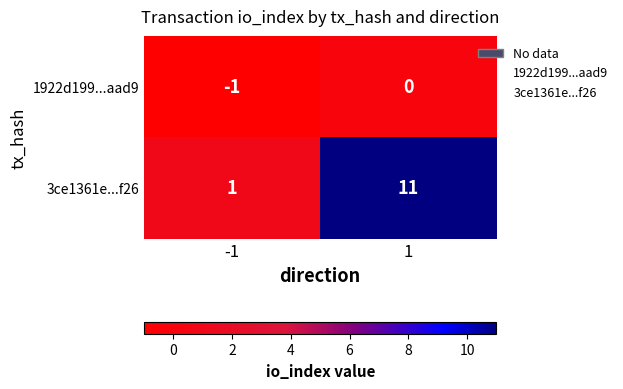

At which category is the sum across all series the highest?

1